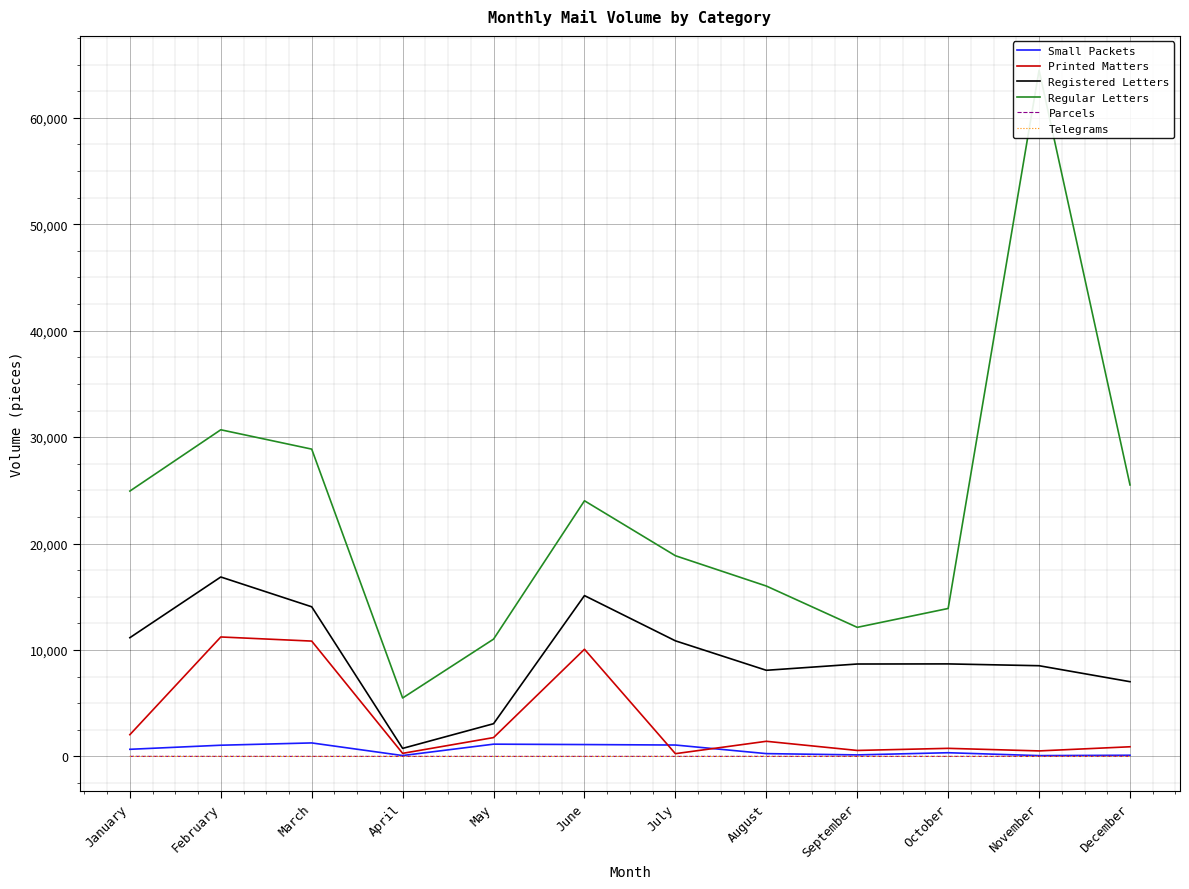

Reading right to left, extract all data points from this chart.

Small Packets: December=109	November=74	October=346	September=142	August=262	July=1069	June=1113	May=1150	April=80	March=1266	February=1051	January=667
Printed Matters: December=905	November=516	October=758	September=560	August=1420	July=257	June=10068	May=1769	April=288	March=10835	February=11222	January=2042
Registered Letters: December=7020	November=8521	October=8691	September=8681	August=8091	July=10860	June=15110	May=3072	April=754	March=14058	February=16858	January=11154
Regular Letters: December=25506	November=64475	October=13899	September=12126	August=16009	July=18857	June=24020	May=11019	April=5488	March=28872	February=30690	January=24930
Parcels: December=15	November=2	October=1	September=1	August=2	July=1	June=1	May=0	April=0	March=1	February=1	January=4
Telegrams: December=0	November=0	October=0	September=0	August=1	July=0	June=0	May=0	April=0	March=0	February=2	January=0